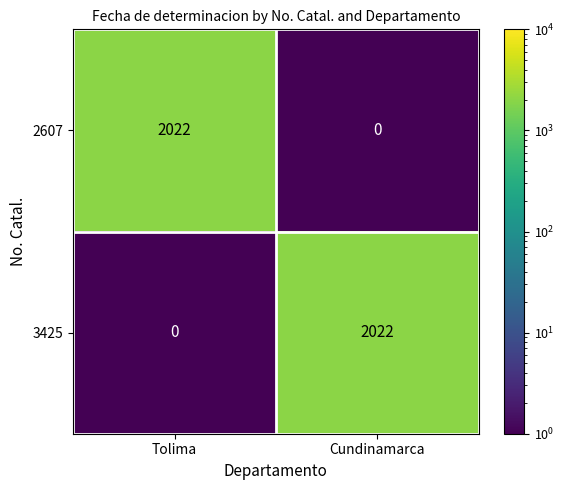

What is the difference between the 2607 values at Cundinamarca and Tolima?

2022